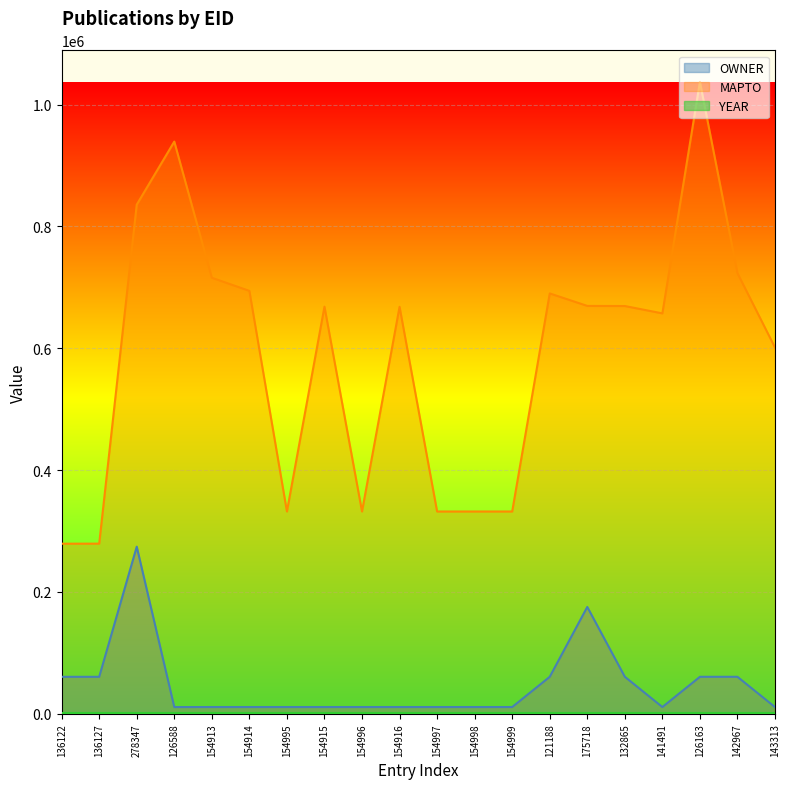

What is the sum of all OWNER values?

944721